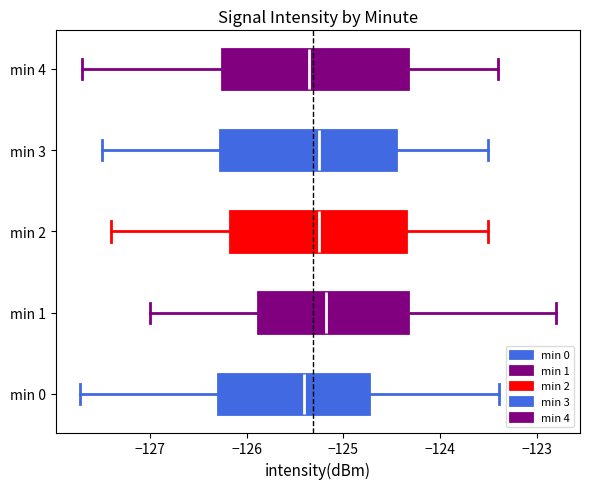

Reading bottom to top, read every box against the x-axis: the position of its median line, the range the box covers, and the ends of its whiskers. The values are not printed on the chart, so give them approximately, as read against the axis.

min 0: median -125.4, box -126.3 to -124.7, whiskers -127.7 to -123.4
min 1: median -125.2, box -125.9 to -124.3, whiskers -127.0 to -122.8
min 2: median -125.2, box -126.2 to -124.3, whiskers -127.4 to -123.5
min 3: median -125.2, box -126.3 to -124.4, whiskers -127.5 to -123.5
min 4: median -125.3, box -126.2 to -124.3, whiskers -127.7 to -123.4